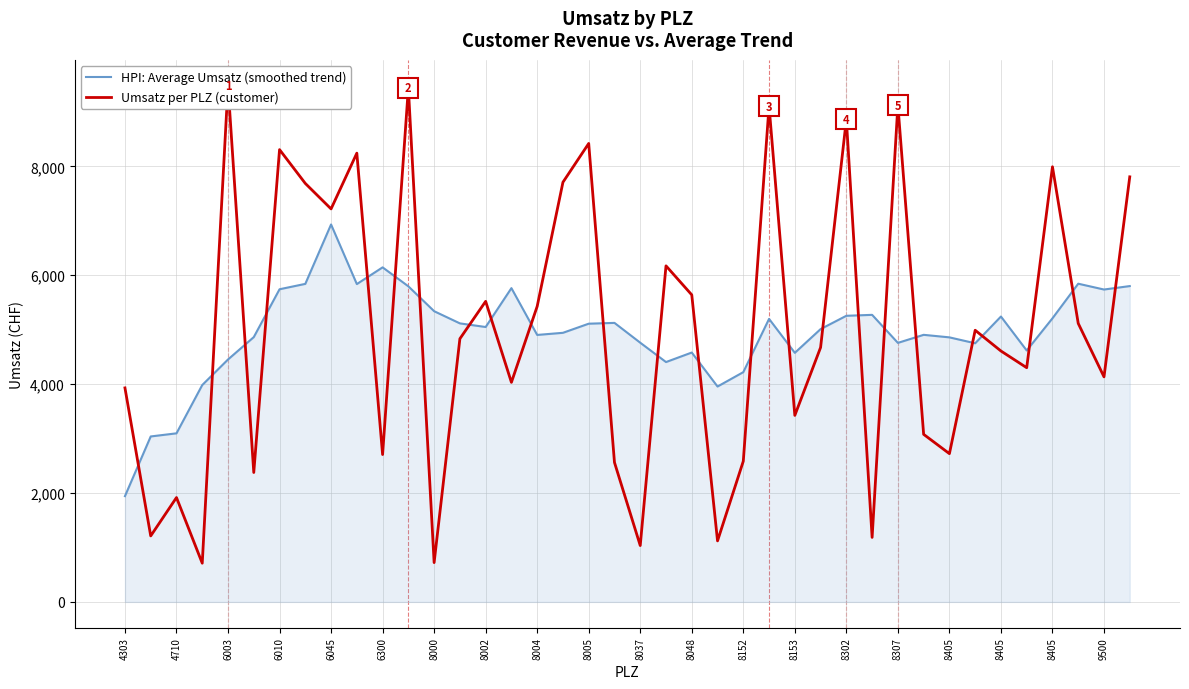

Is it true that HPI: Average Umsatz (smoothed trend) equals 4859.4 at 8405?

True